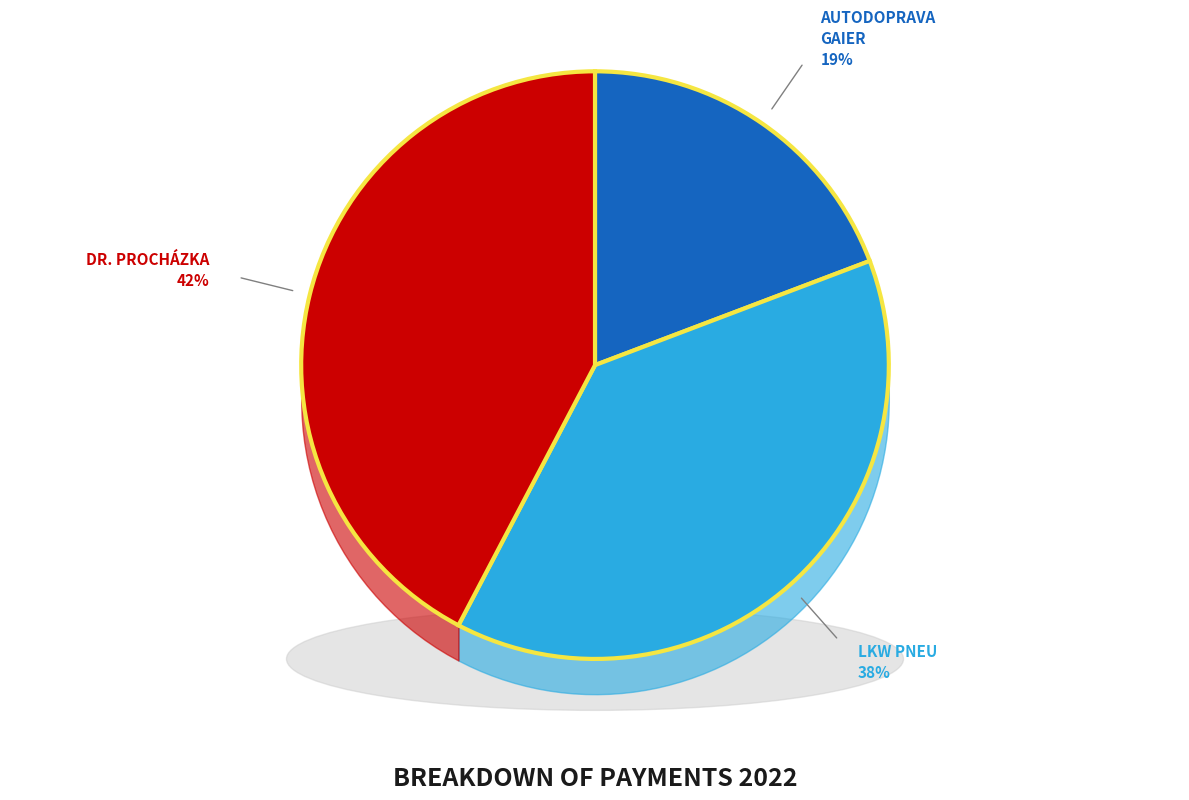

Between LKW Pneu s.r.o. and MUDr. Bohuslav Procházka s.r.o., which is larger?

MUDr. Bohuslav Procházka s.r.o.